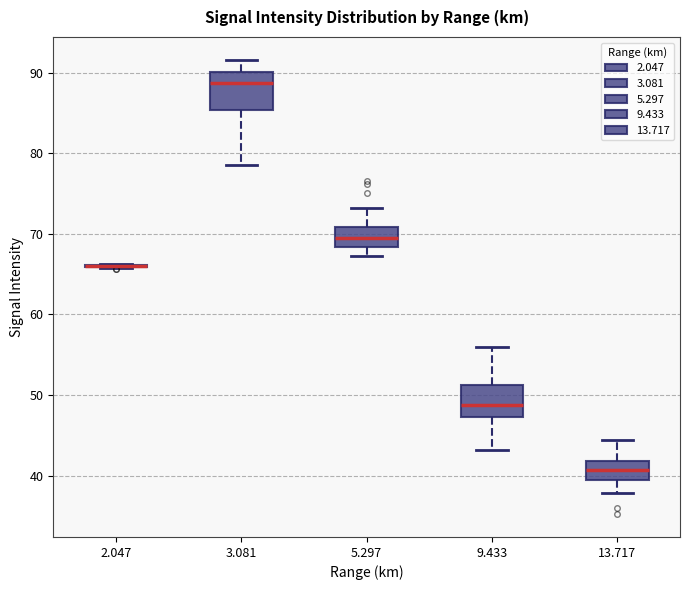

Reading left to right, read every box against the y-axis: the position of its median line, the range the box covers, and the ends of its whiskers. The values are not printed on the chart, so give them approximately, as read against the axis.

2.047: box collapsed to a line at 66, whiskers 66 to 66
3.081: median 89, box 85 to 90, whiskers 79 to 92
5.297: median 70, box 68 to 71, whiskers 67 to 73
9.433: median 49, box 47 to 51, whiskers 43 to 56
13.717: median 41, box 40 to 42, whiskers 38 to 44